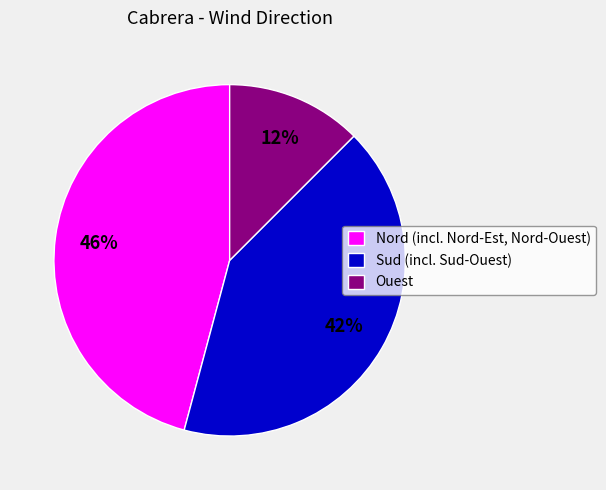

Which category has the biggest portion of the pie?

Nord (incl. Nord-Est, Nord-Ouest)